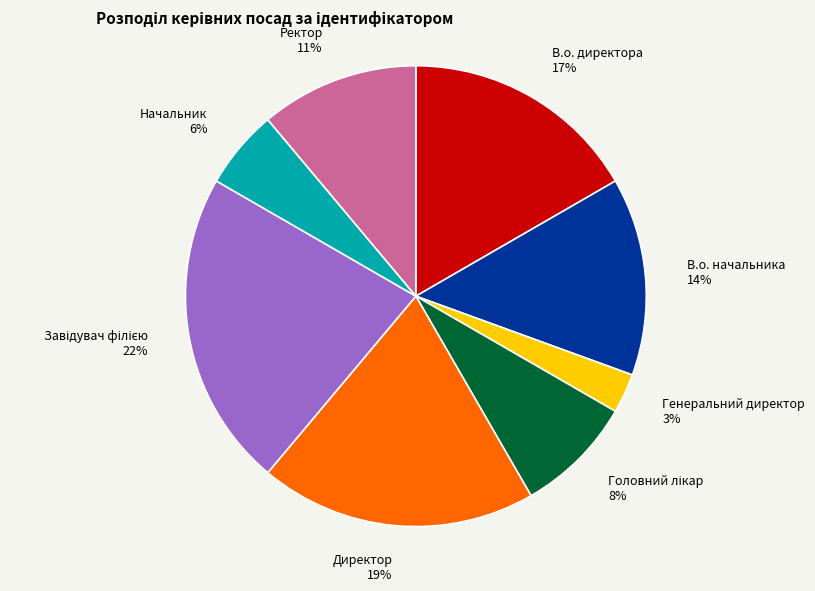

Does any single category account for the majority?

No